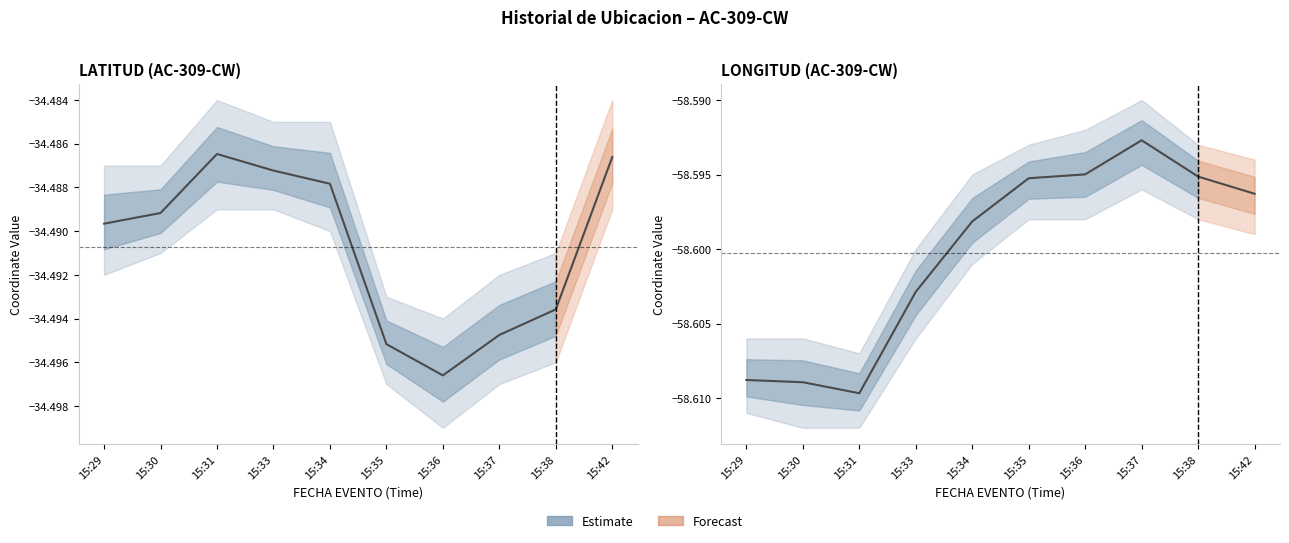

Is this an area chart (filled region under the line)?

No